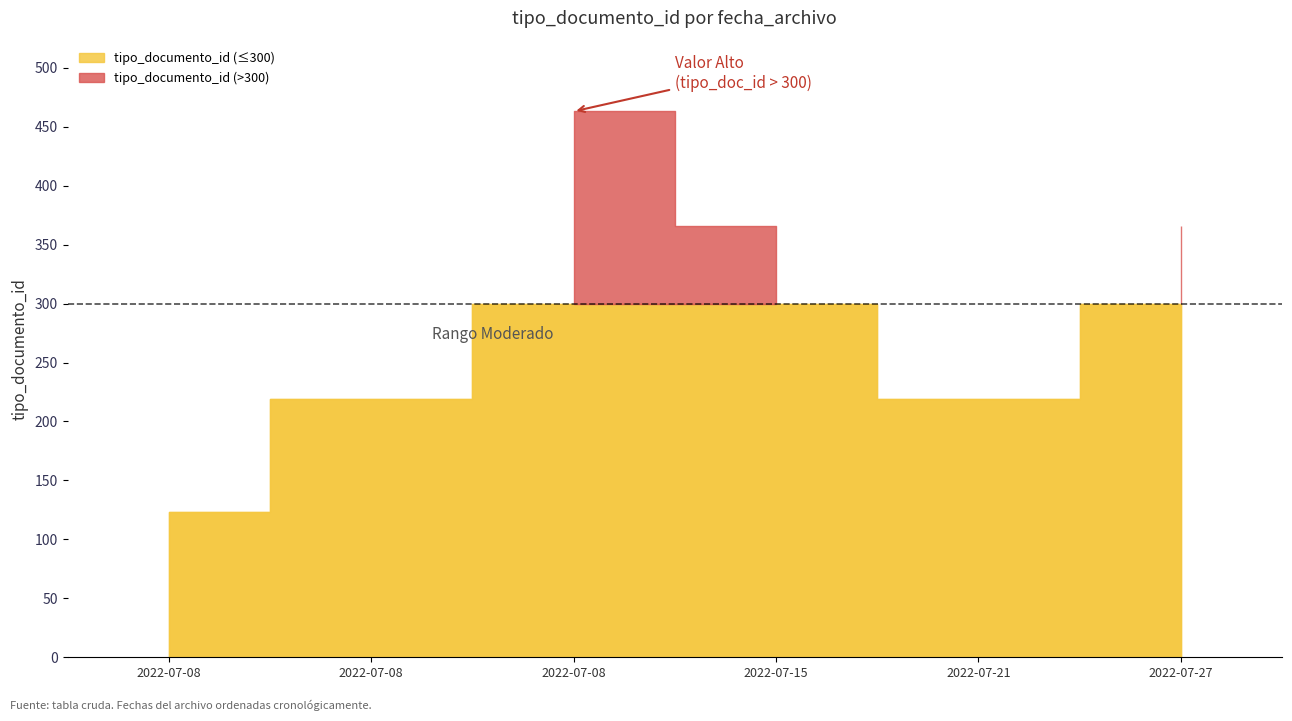

Approximately how many times larger is the value at 2022-07-15 compared to 2022-07-08?

1.7